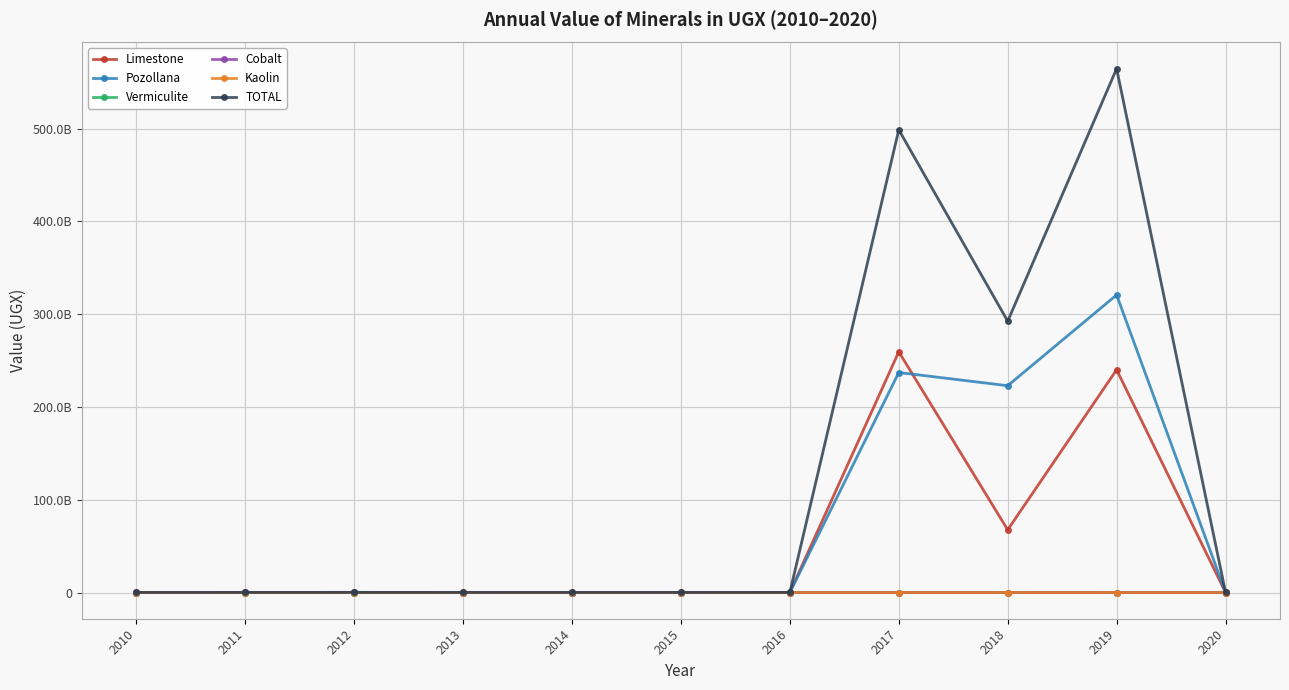

True or false: Cobalt and Limestone cross at least once.

False